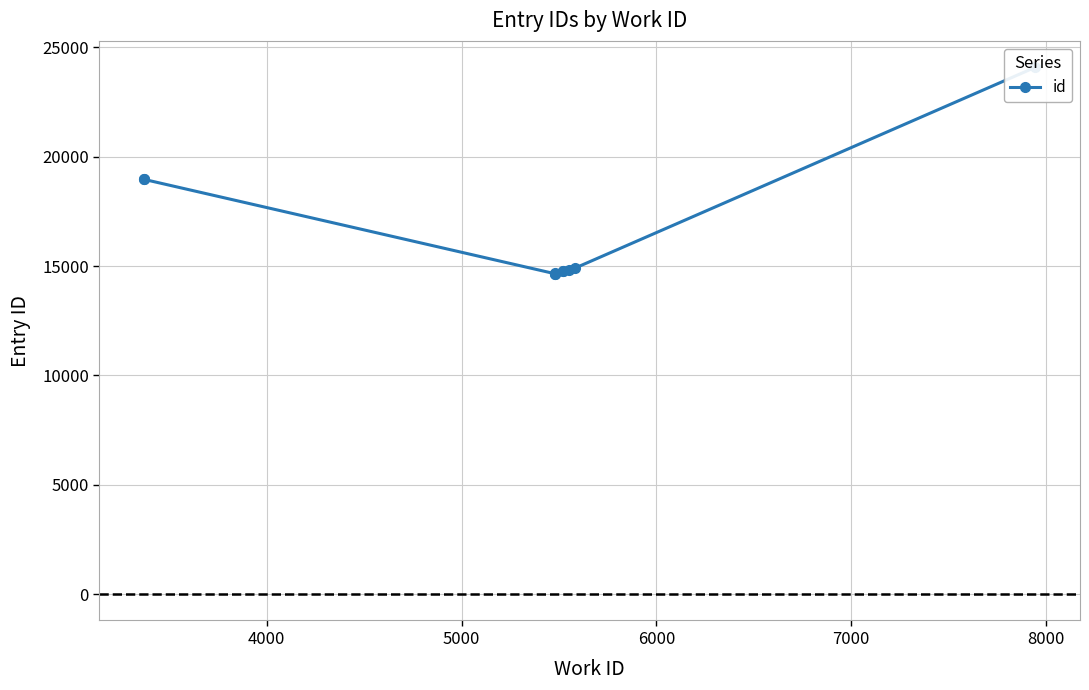

How many points are lower than both their immediate neighbors (excluding endpoints)?

1